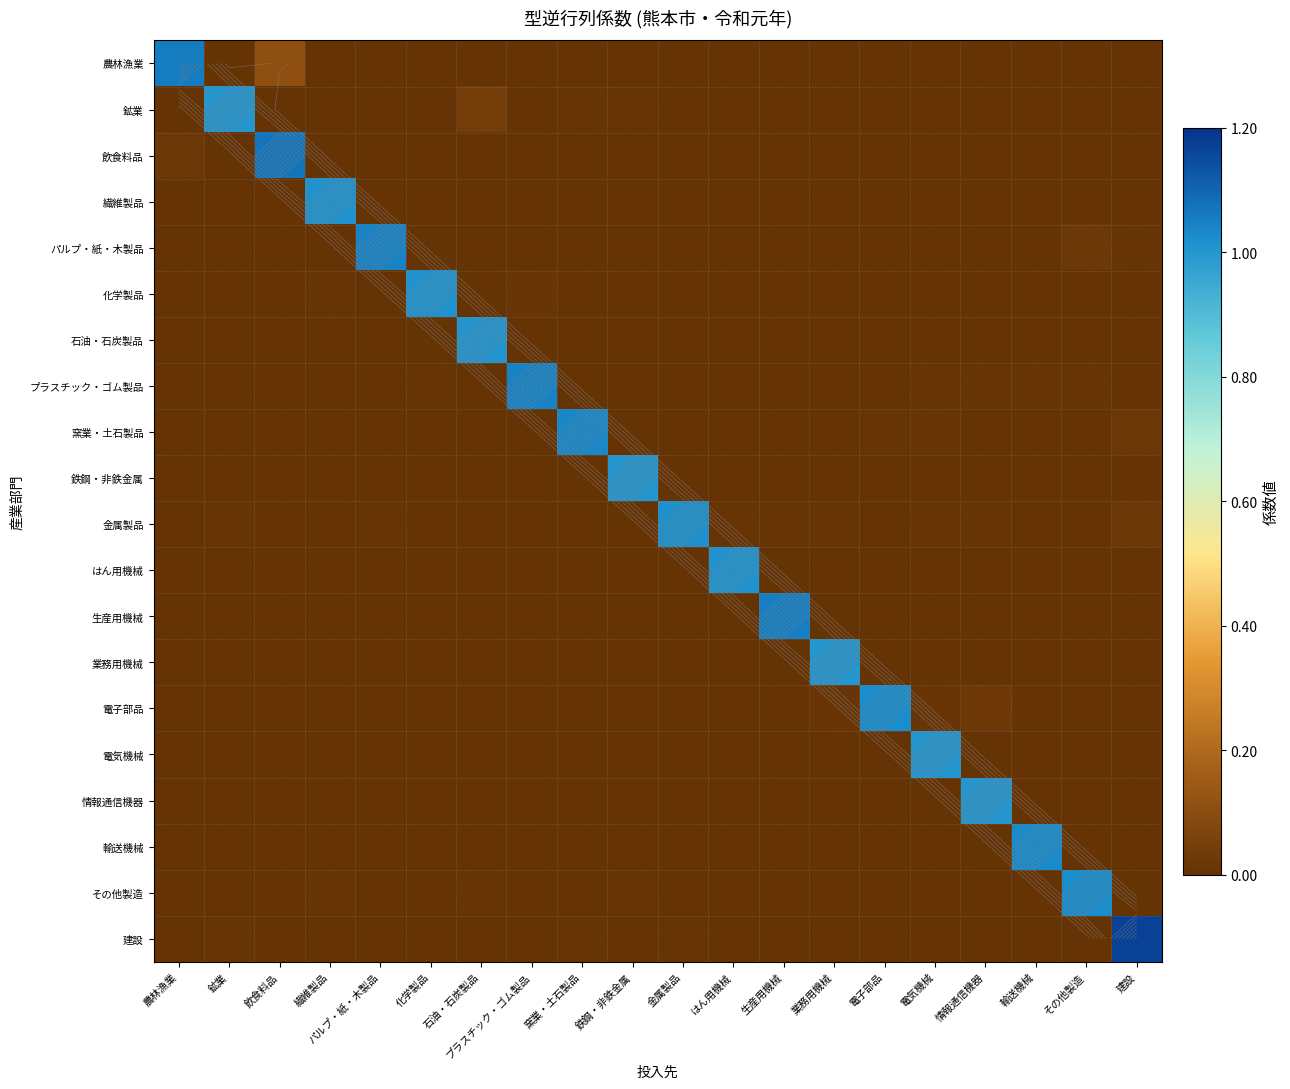

How many distinct data groups are displayed?

20